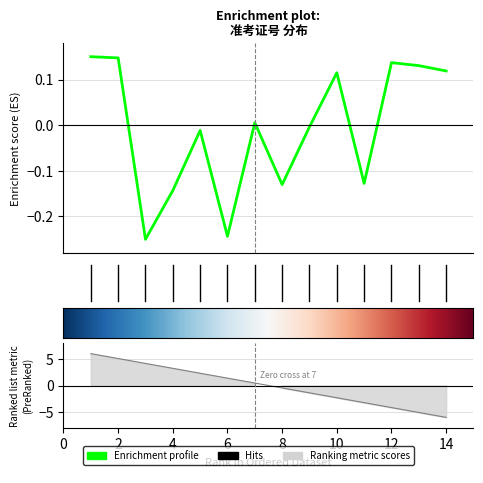

Is it true that the value at 11 is -0.1?

True